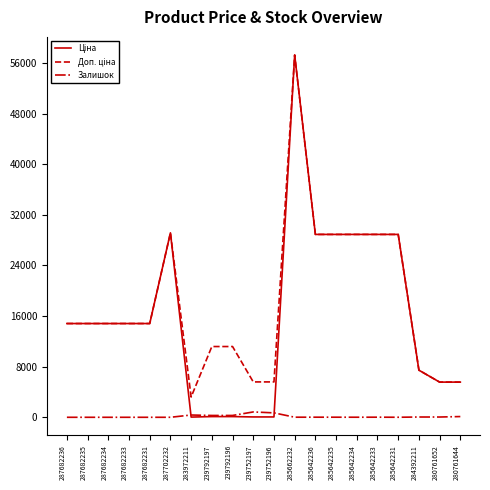

The Залишок series shows 0.0 at 287682235. True or false?

True